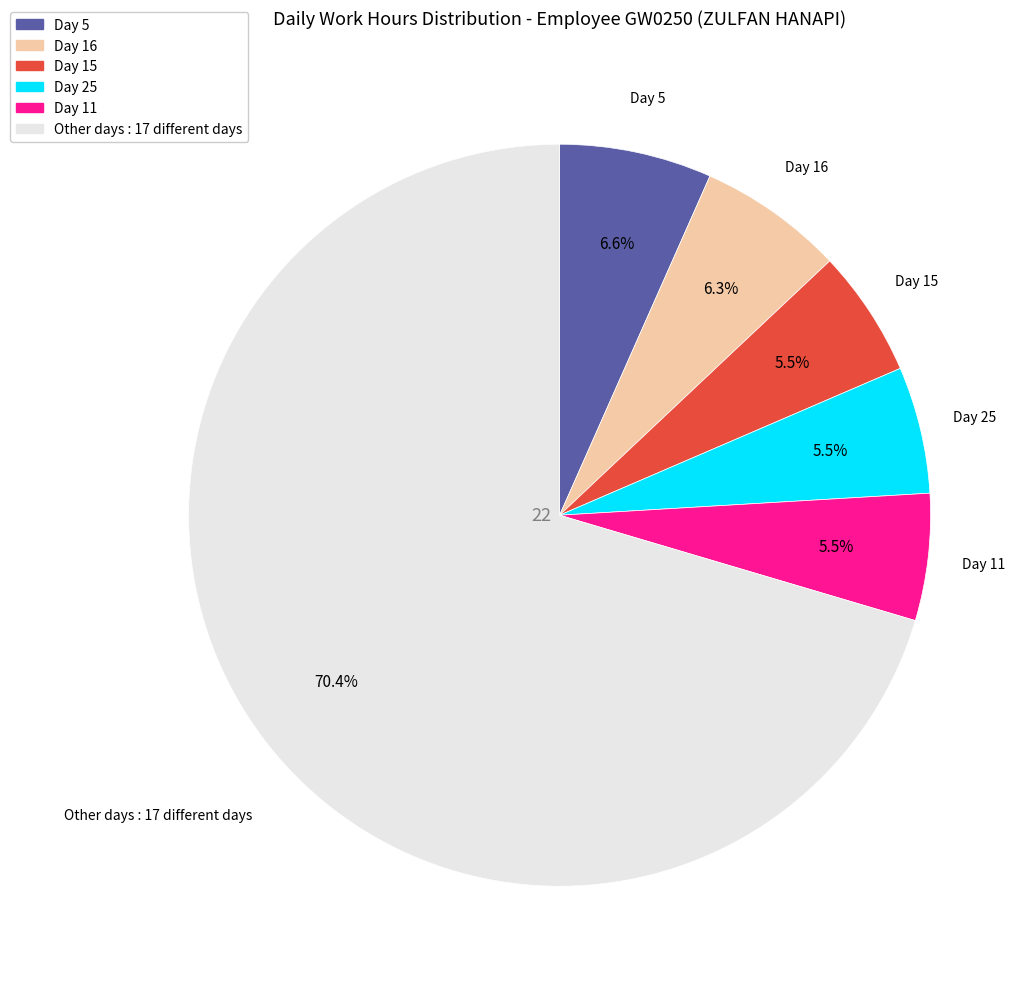

Is there any slice that represents more than half of the pie?

Yes